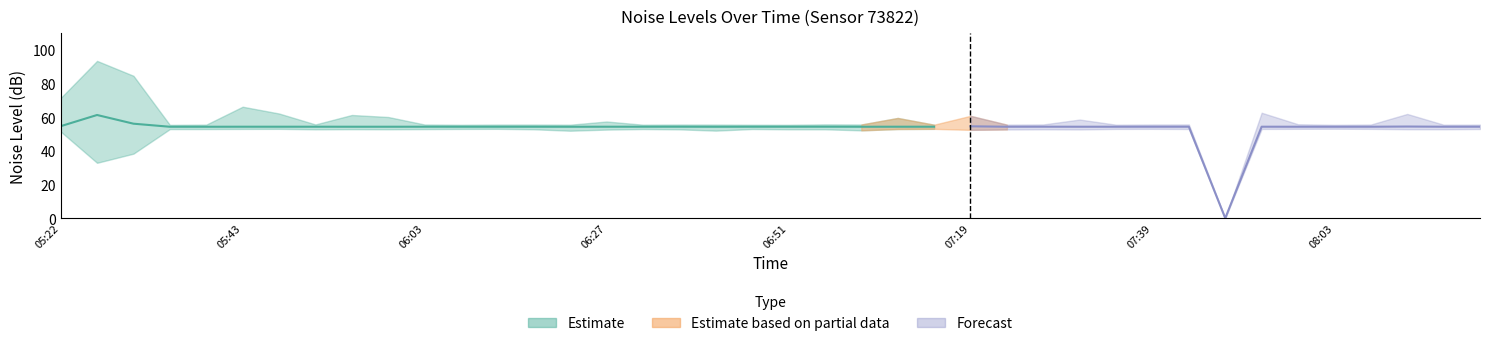

True or false: noise_LA_min has more than 0 points higher than both neighbors.

True